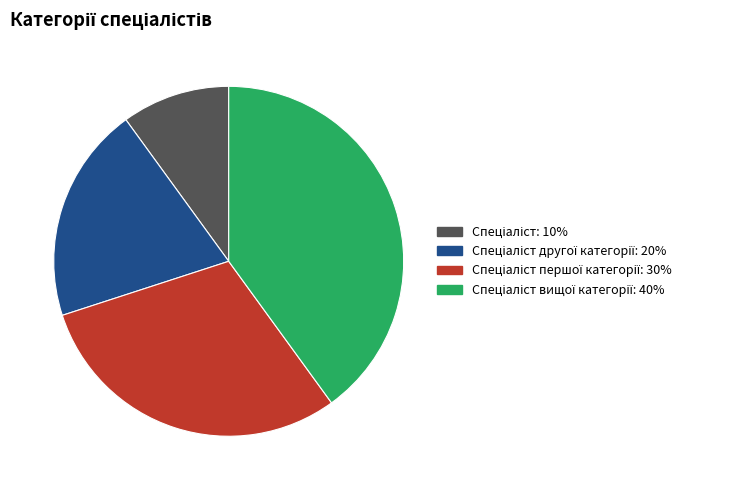

Does any single category account for the majority?

No